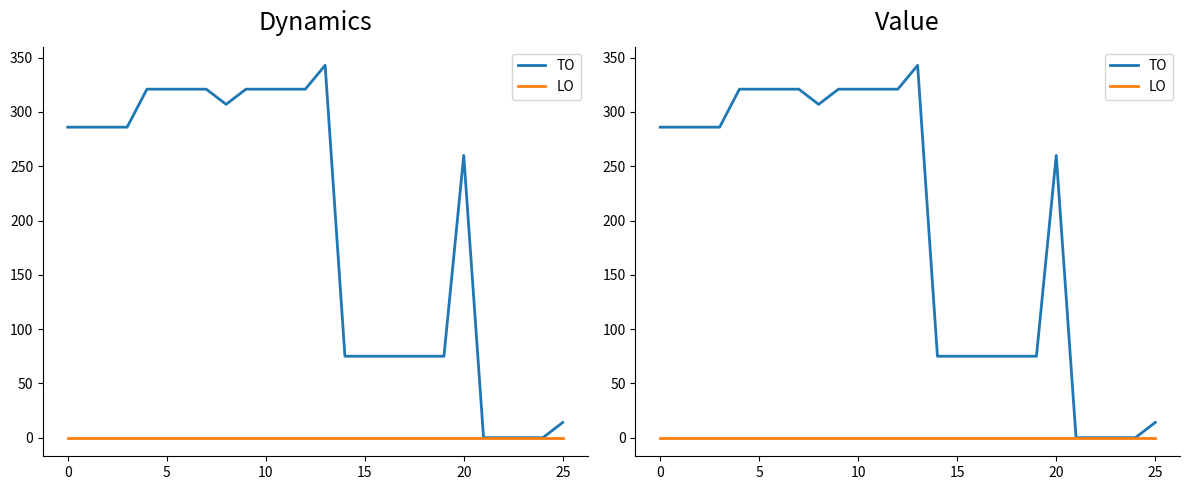

What is the difference between the TO values at 0 and 9?

35